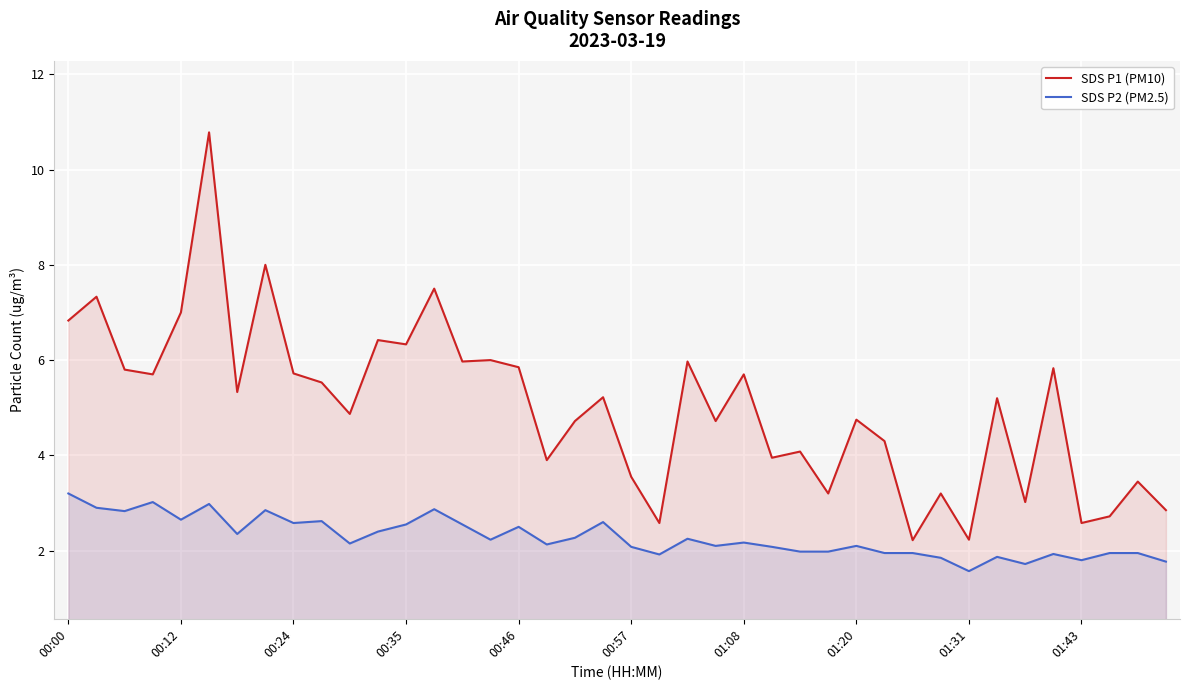

List the series in order of their overall mean, highest first.

SDS P1 (PM10), SDS P2 (PM2.5)